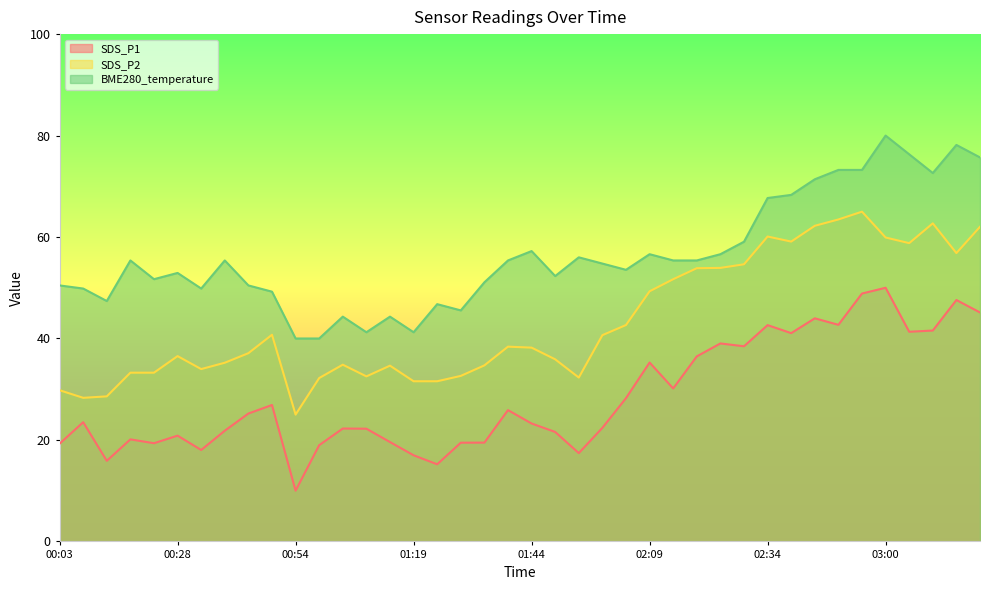

Which category has the lowest value in the BME280_temperature series?

00:54